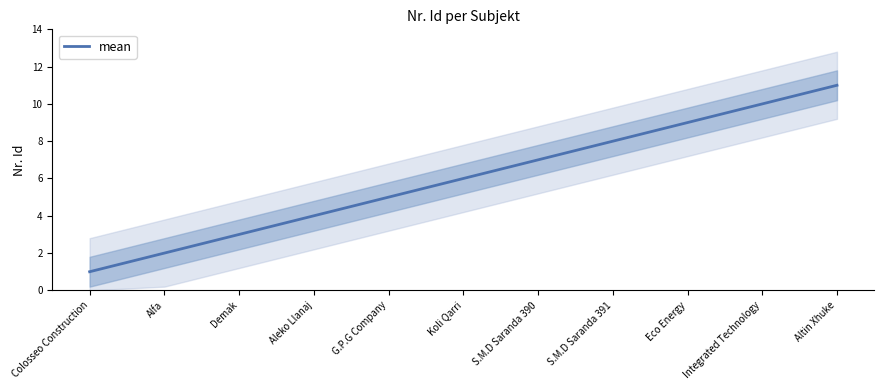

Reading left to right, transcribe all the data shown in this chart.

1	2	3	4	5	6	7	8	9	10	11